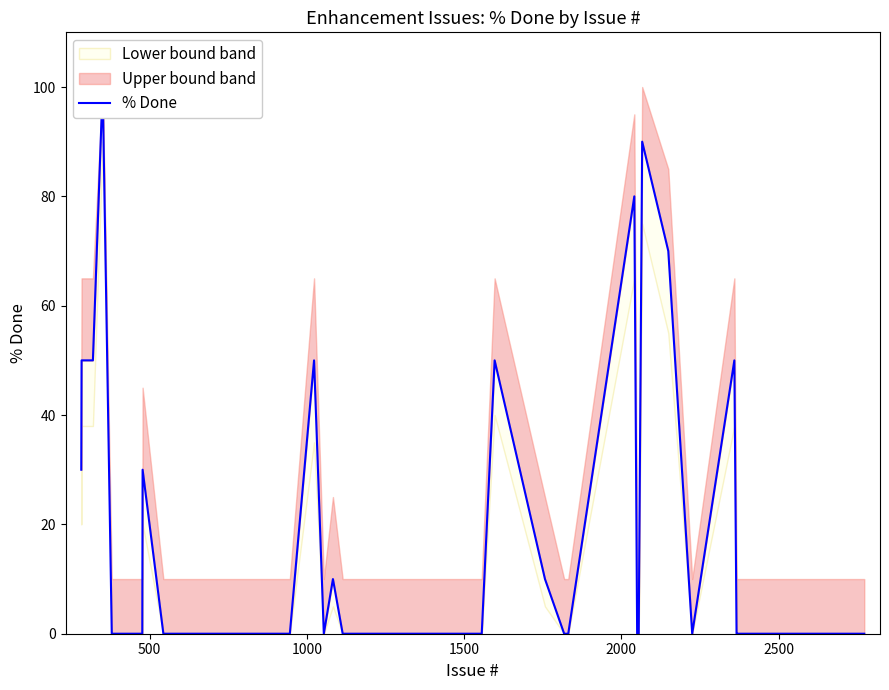

How many interior local valleys (lower than both neighbors) does the data have?

2